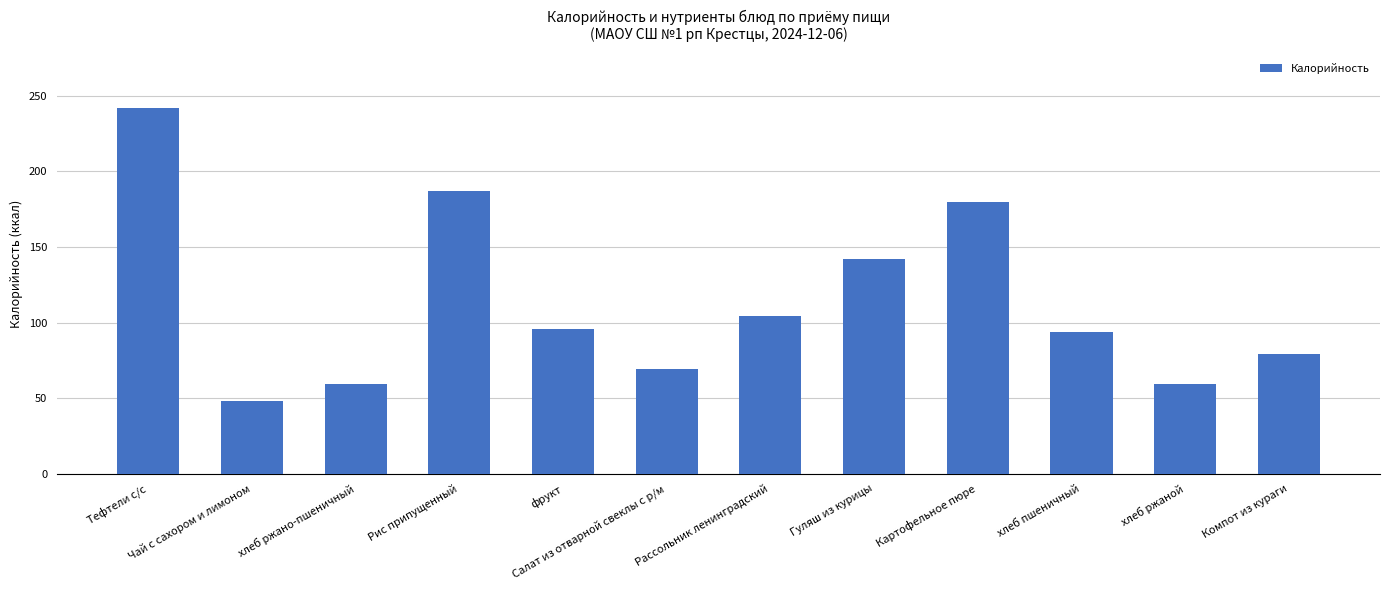

At which label does the data first exceed 96?

Тефтели с/с